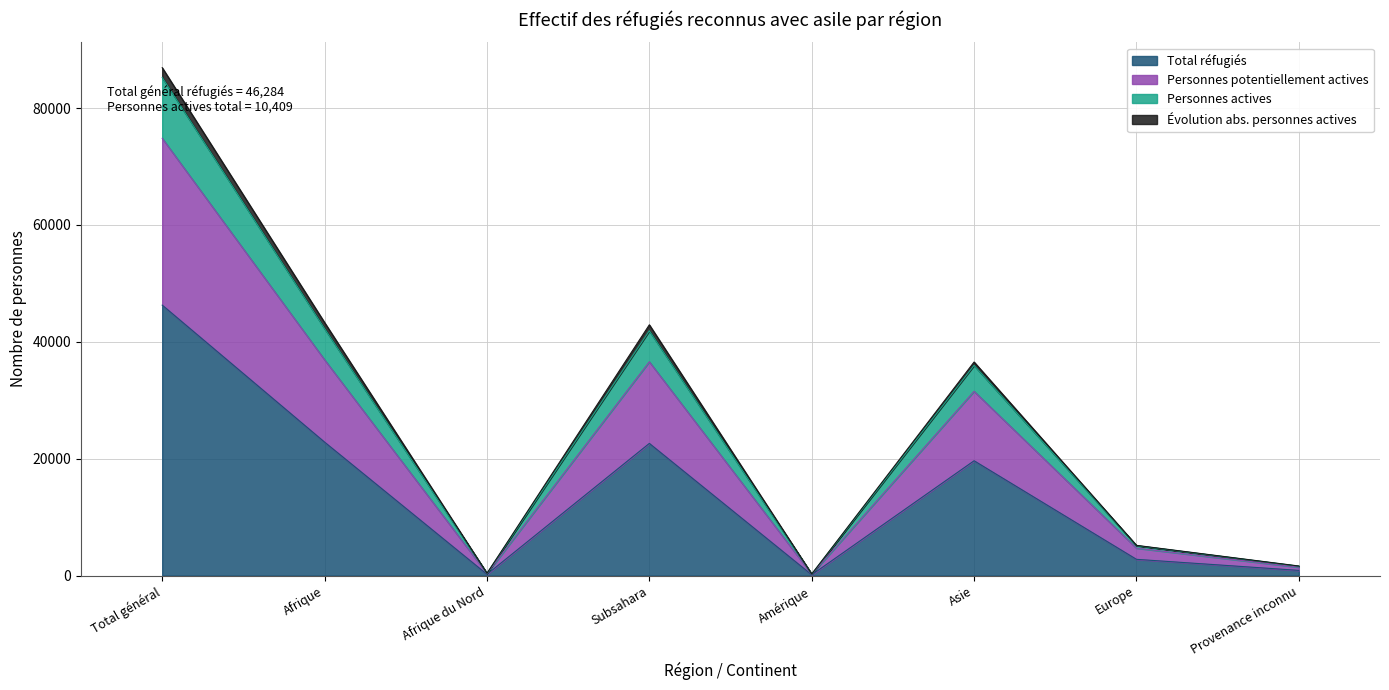

True or false: Total réfugiés has more than 0 points higher than both neighbors.

True